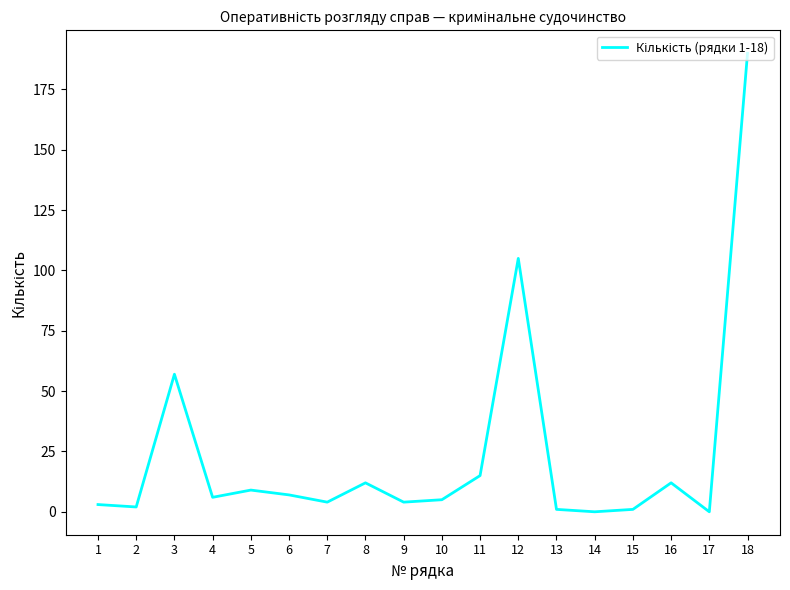

True or false: the data shows 2 at 2.

True